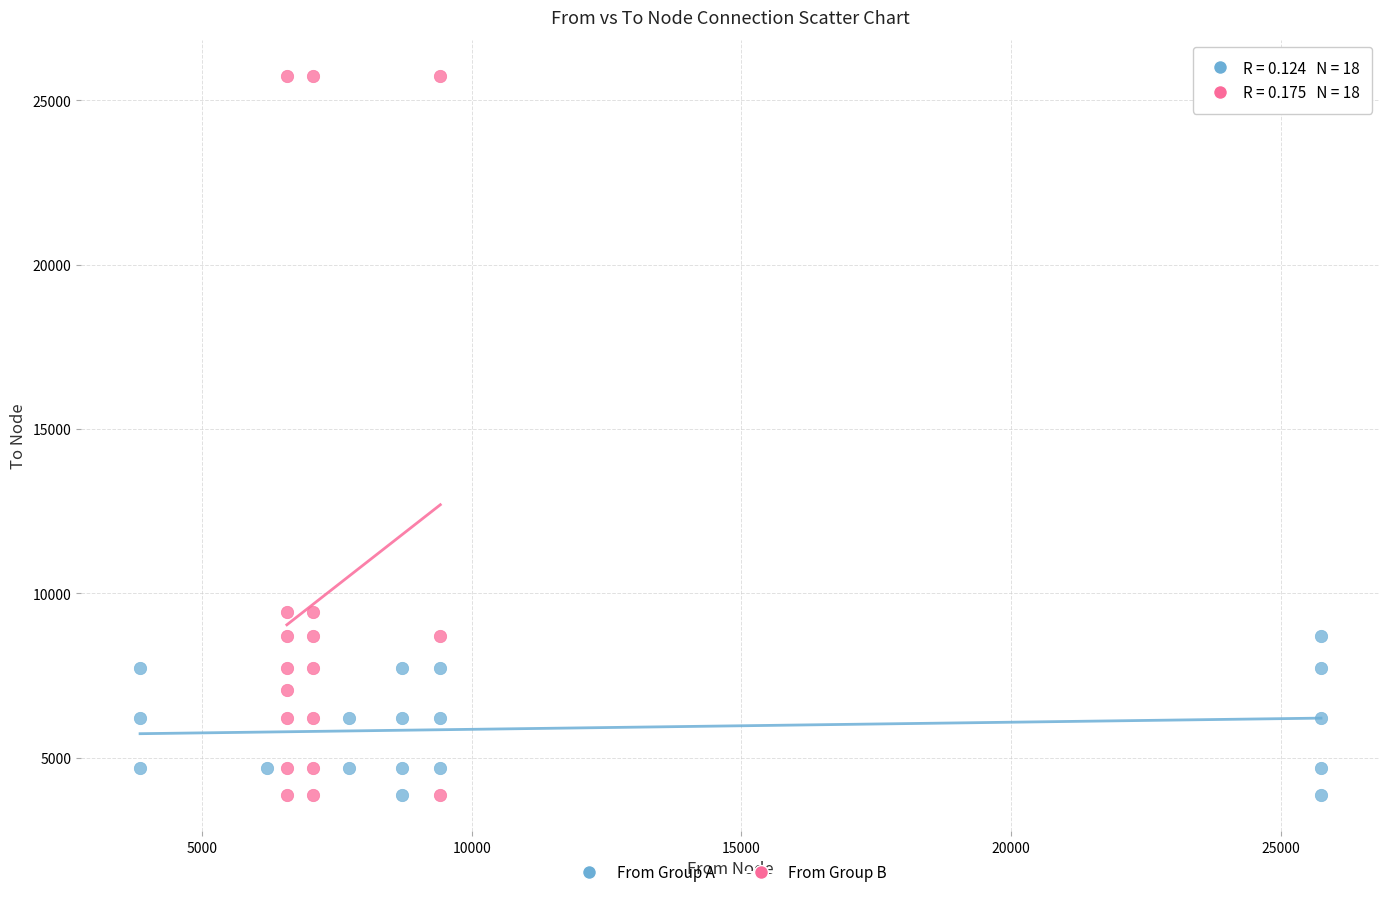

Which series has the widest spread of Y values?

From Group B